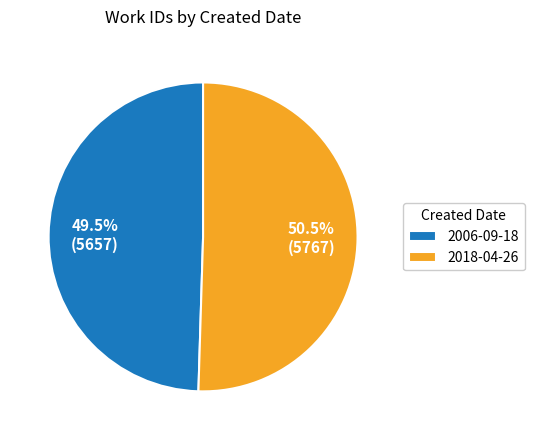

How many slices are in this pie chart?

2